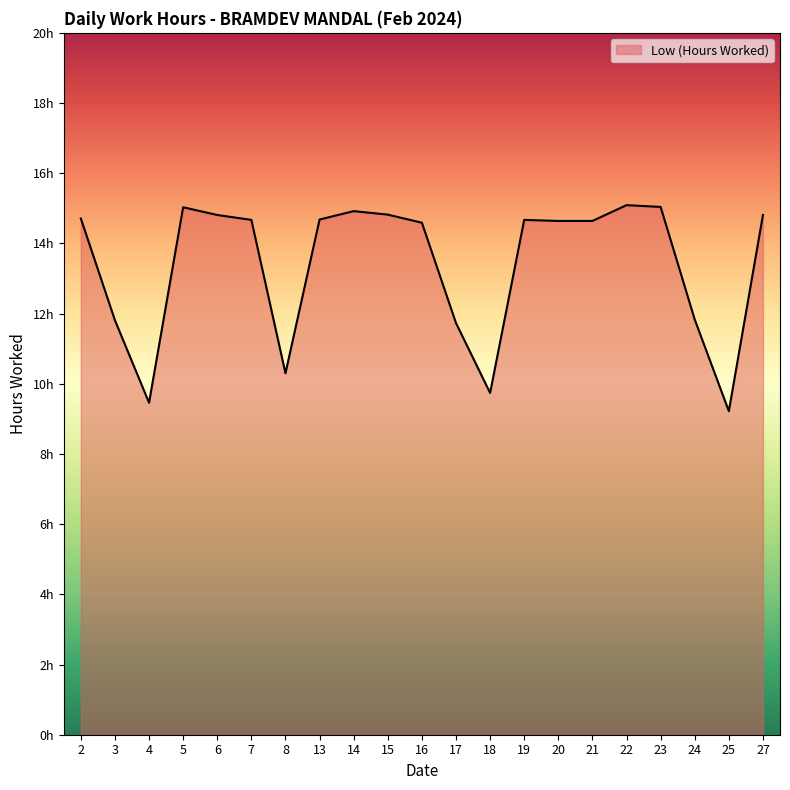

True or false: the data shows 10.3 at 8.

True